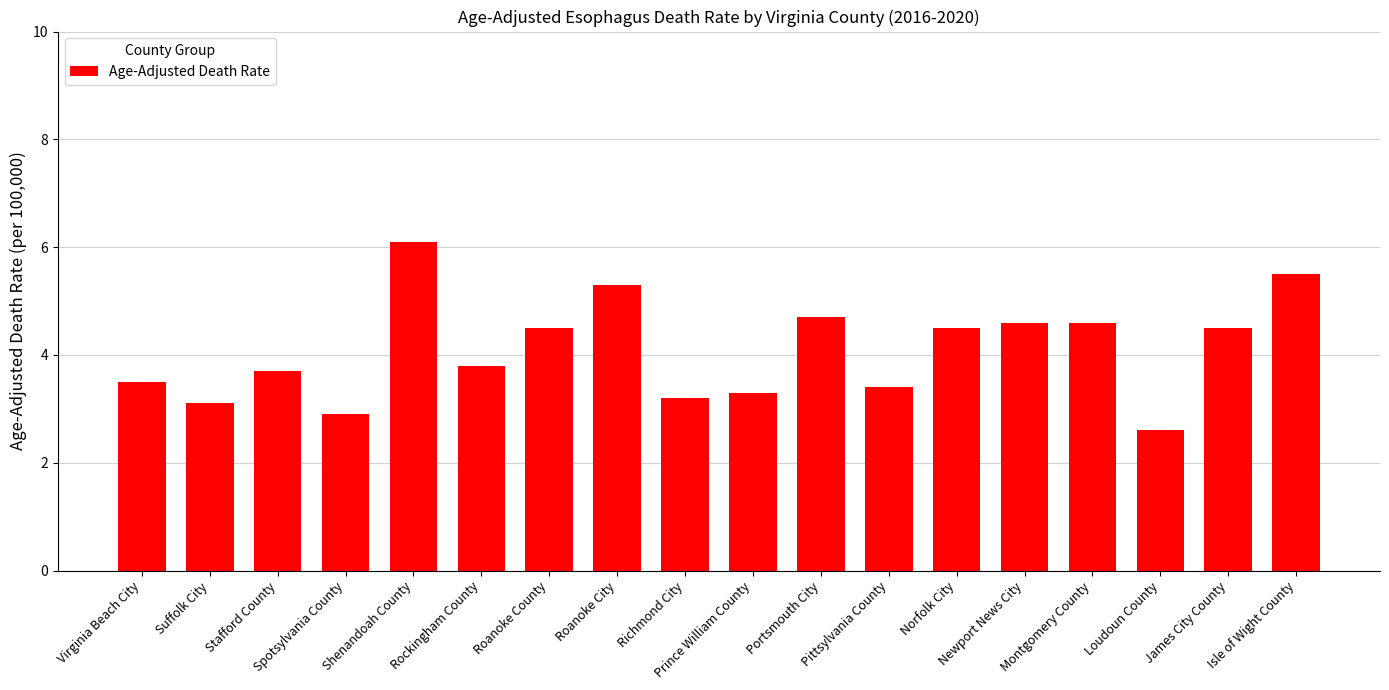

Reading left to right, extract all data points from this chart.

Virginia Beach City=3.5	Suffolk City=3.1	Stafford County=3.7	Spotsylvania County=2.9	Shenandoah County=6.1	Rockingham County=3.8	Roanoke County=4.5	Roanoke City=5.3	Richmond City=3.2	Prince William County=3.3	Portsmouth City=4.7	Pittsylvania County=3.4	Norfolk City=4.5	Newport News City=4.6	Montgomery County=4.6	Loudoun County=2.6	James City County=4.5	Isle of Wight County=5.5